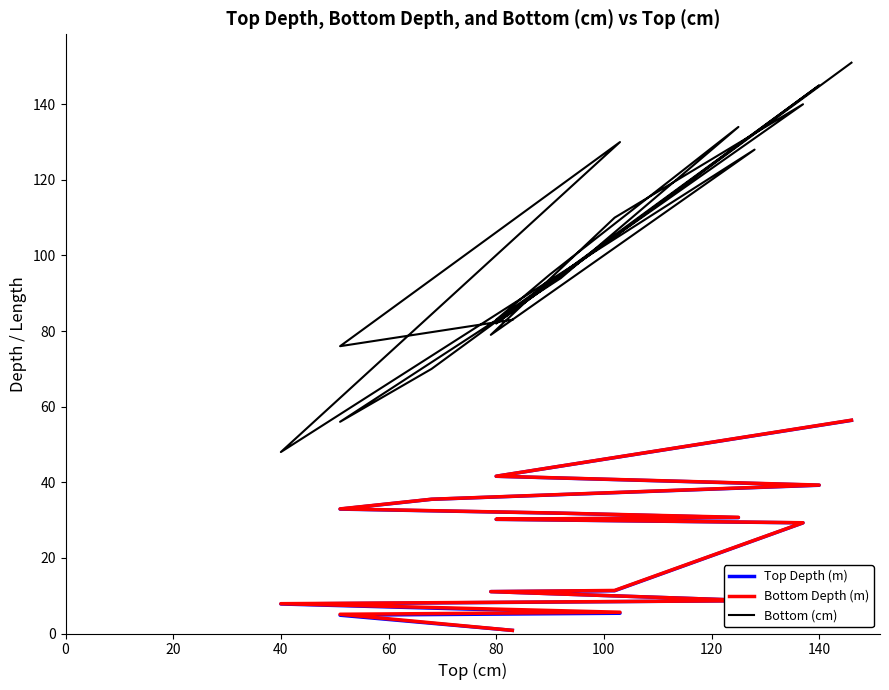

True or false: Top Depth (m) and Bottom (cm) intersect in this chart.

False